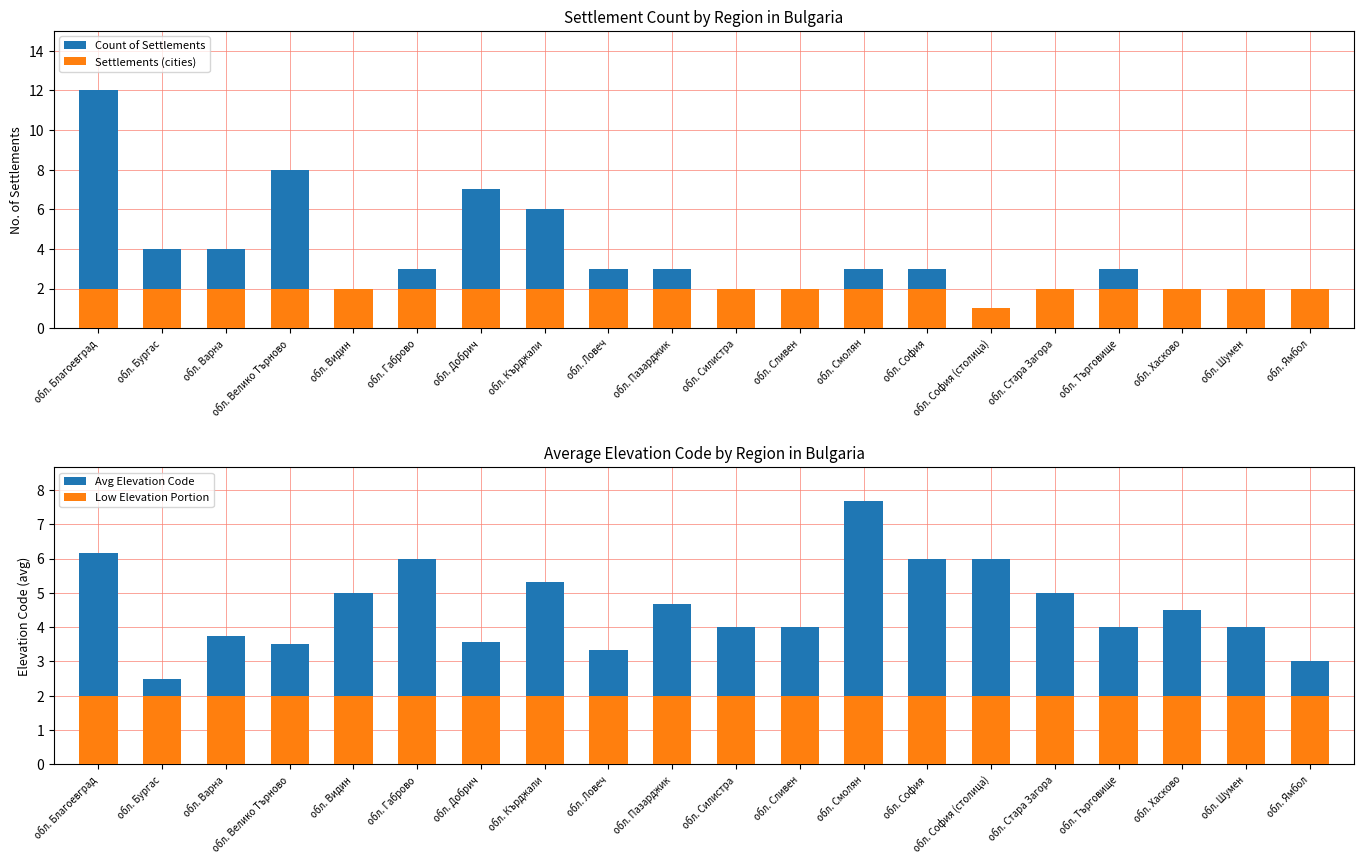

At which label does Count of Settlements reach its peak?

обл. Благоевград